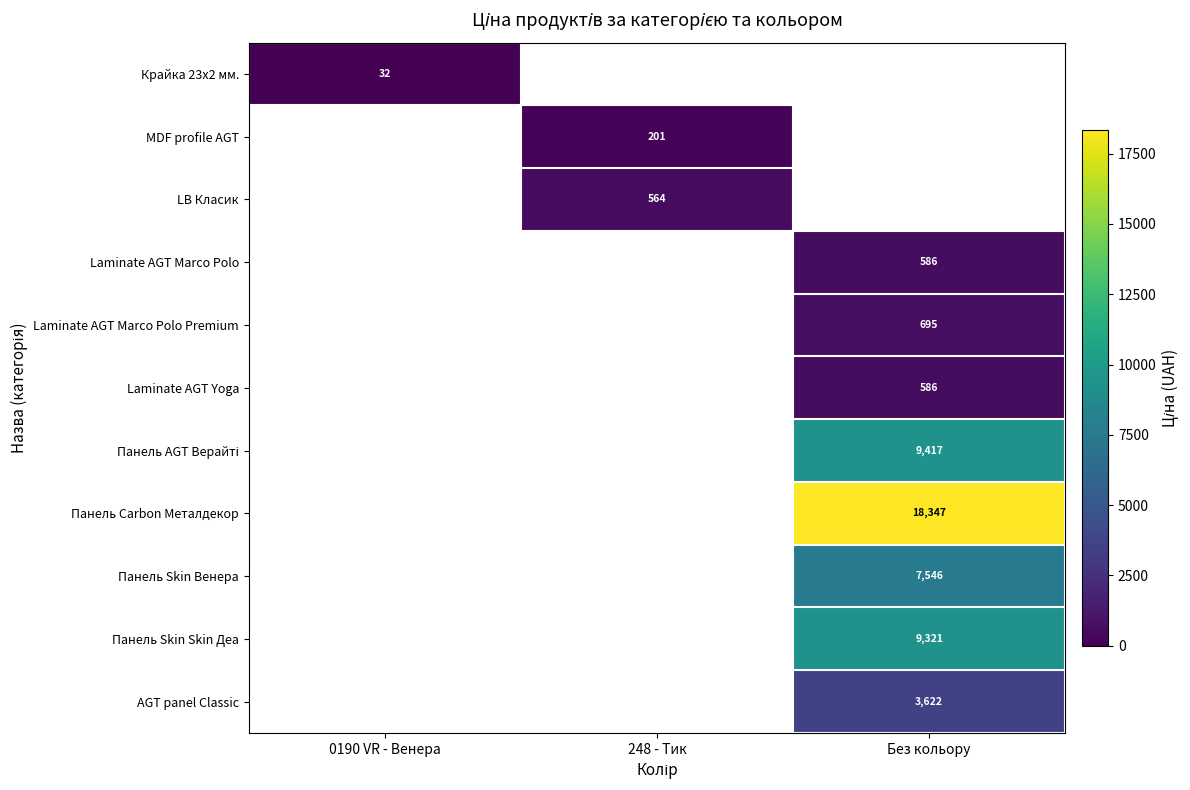

Which category has the lowest value across all series?

0190 VR - Венера